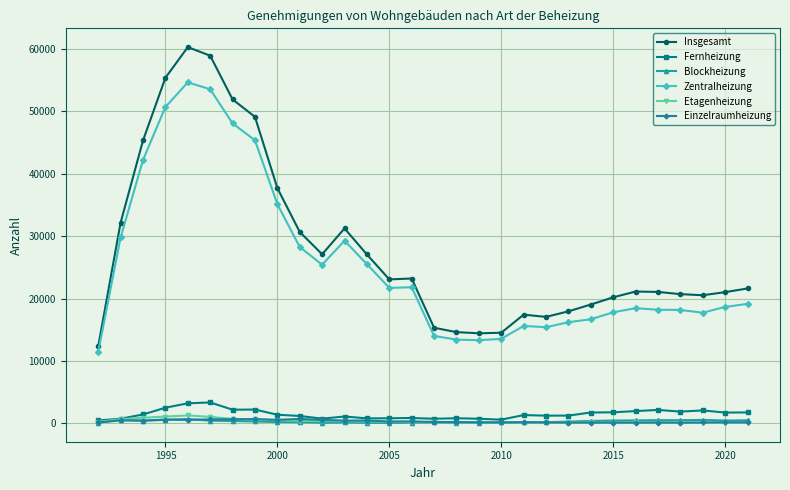

What is the maximum value shown in the chart?

60317